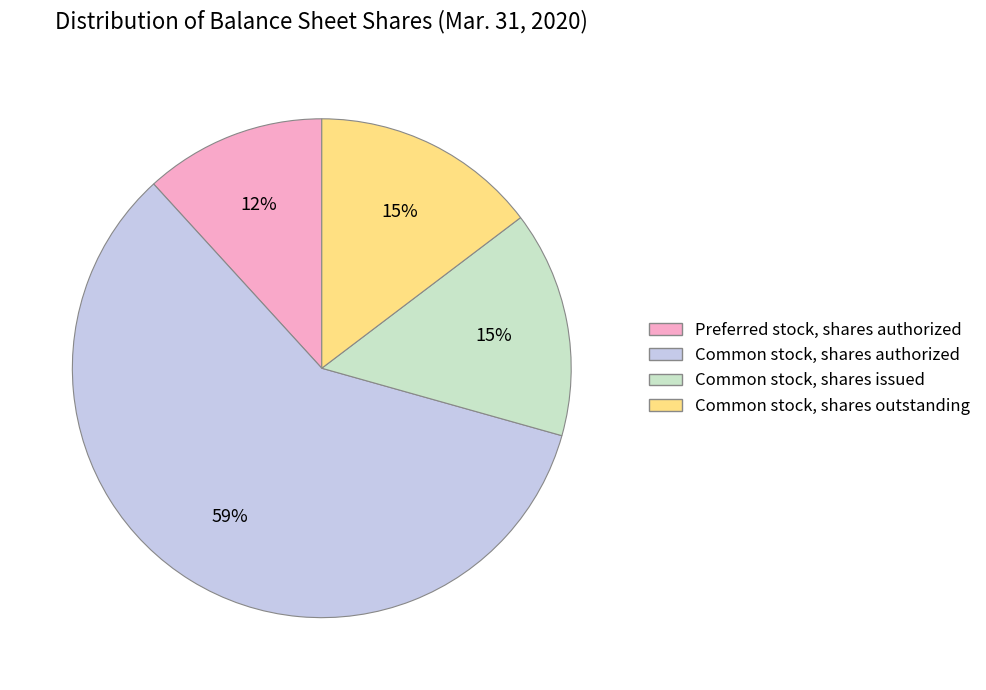

To the nearest percent, what is the difference between the largest and smallest slice percentages?

47%